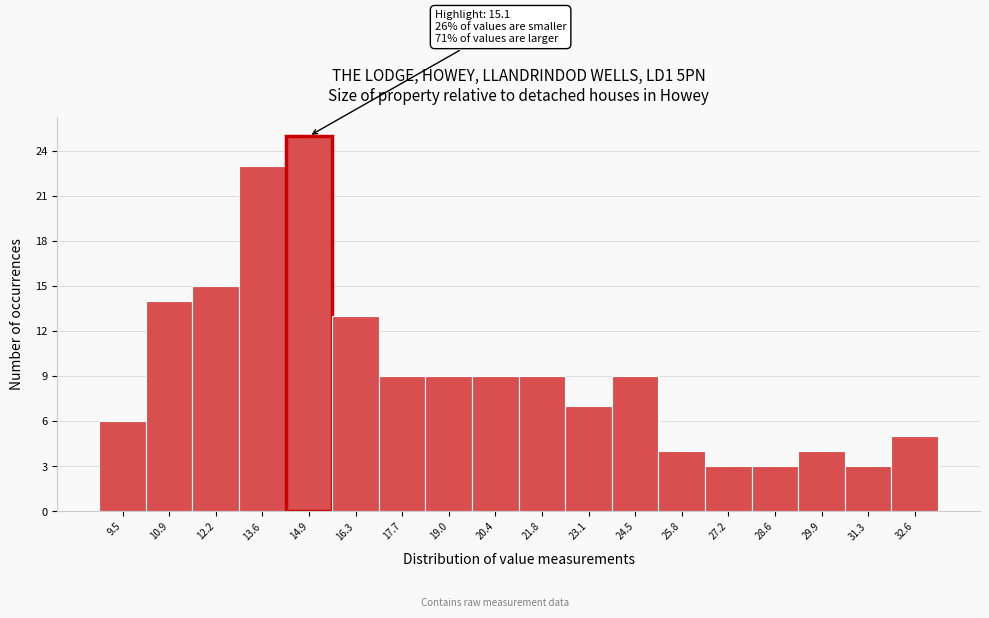

Reading right to left, what are all the values shown in this chart?

32.6=5	31.3=3	29.9=4	28.6=3	27.2=3	25.8=4	24.5=9	23.1=7	21.8=9	20.4=9	19.0=9	17.7=9	16.3=13	14.9=25	13.6=23	12.2=15	10.9=14	9.5=6